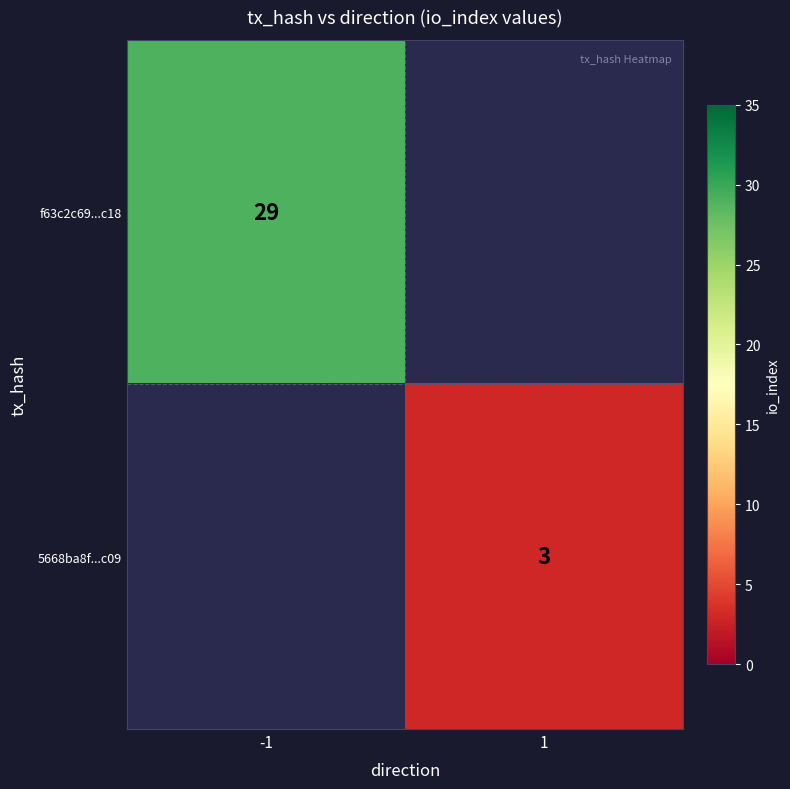

The f63c2c69...c18 series shows 29 at -1. True or false?

True